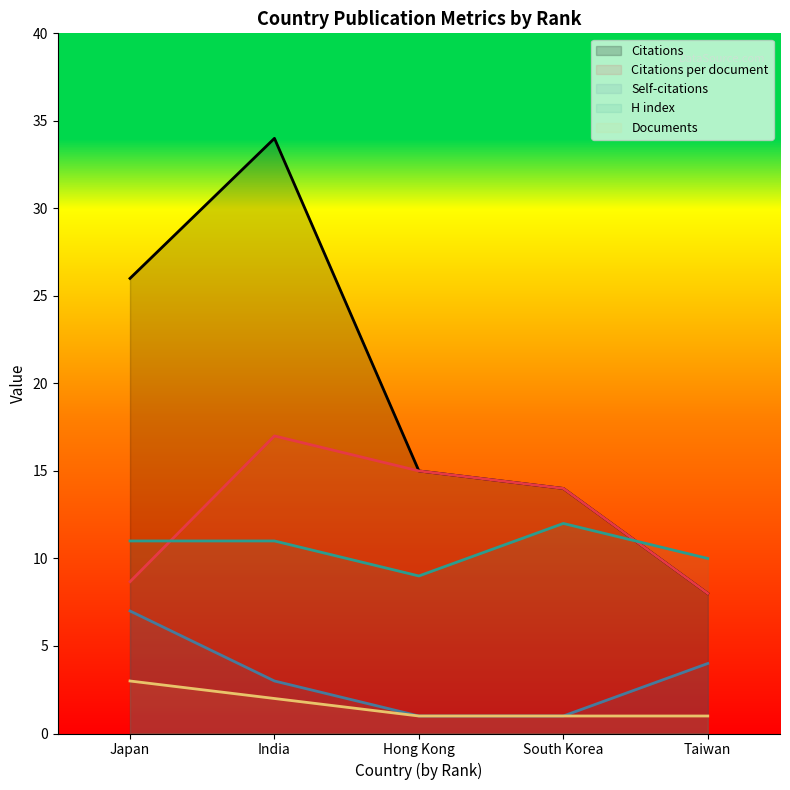

Rank the series by their maximum value, from highest to lowest.

Citations, Citations per document, H index, Self-citations, Documents